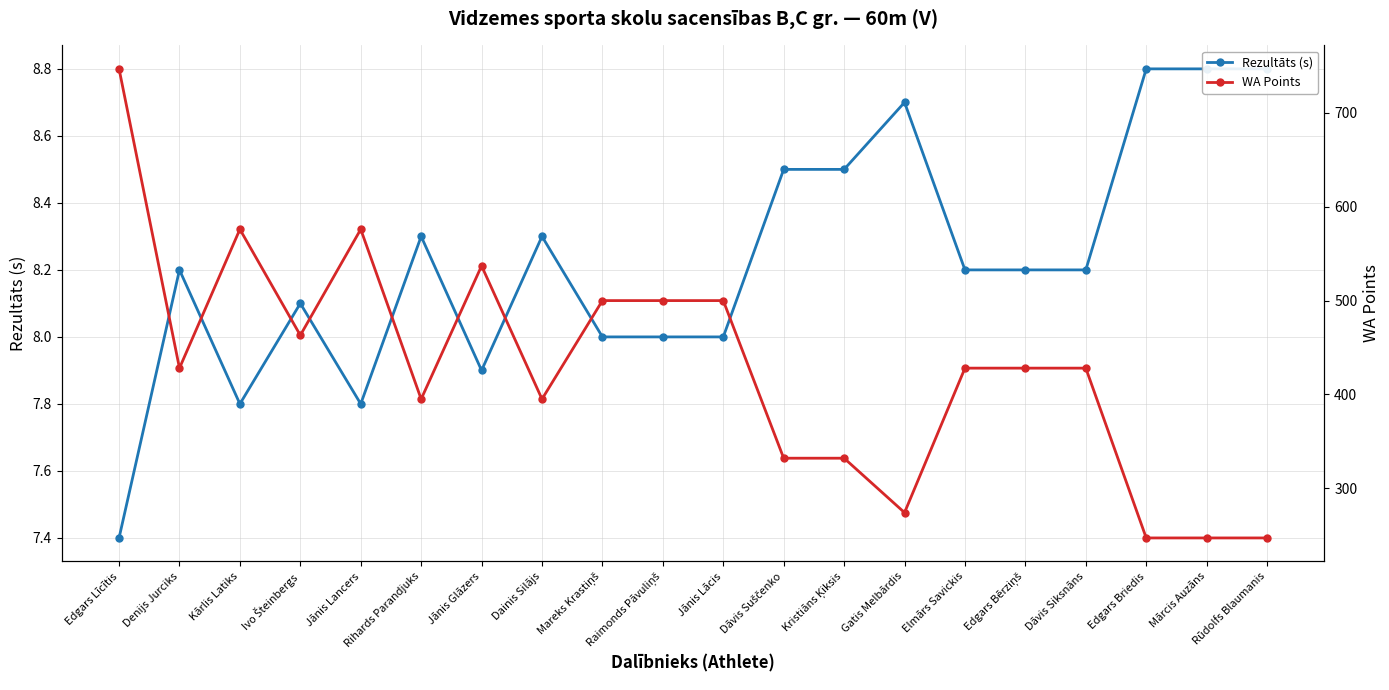

Which series changed the most between Jānis Lancers and Dainis Silājs?

WA Points